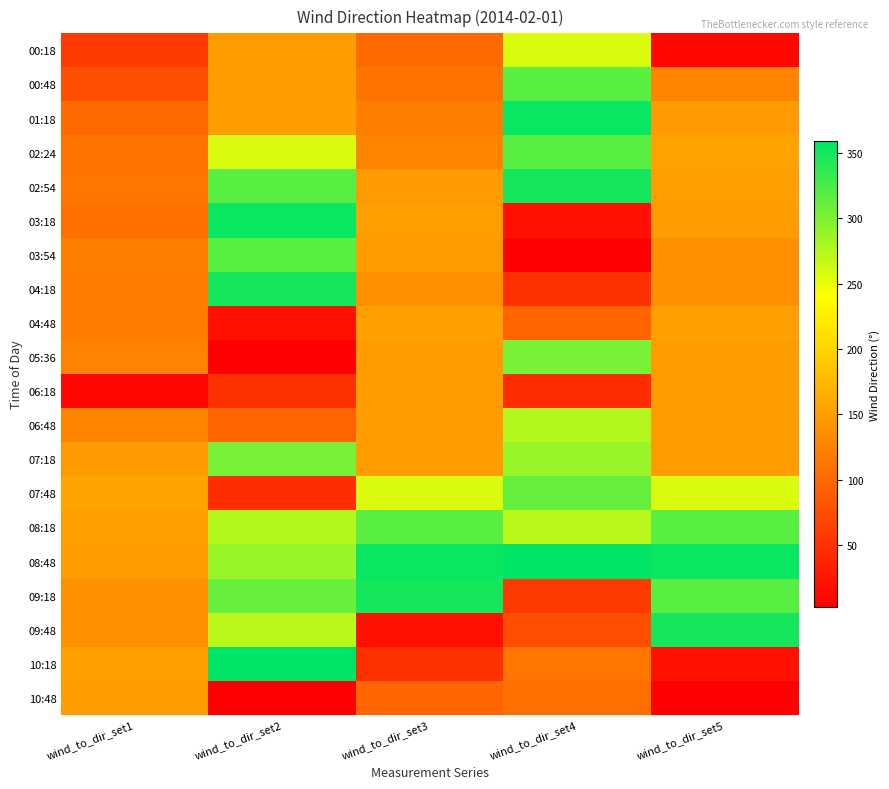

At how many categories does at least one series exceed 325?

4